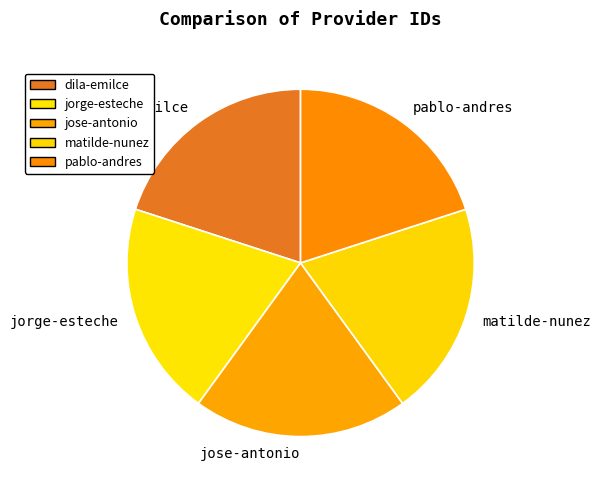

Is the sum of jorge-esteche and dila-emilce greater than half?

No